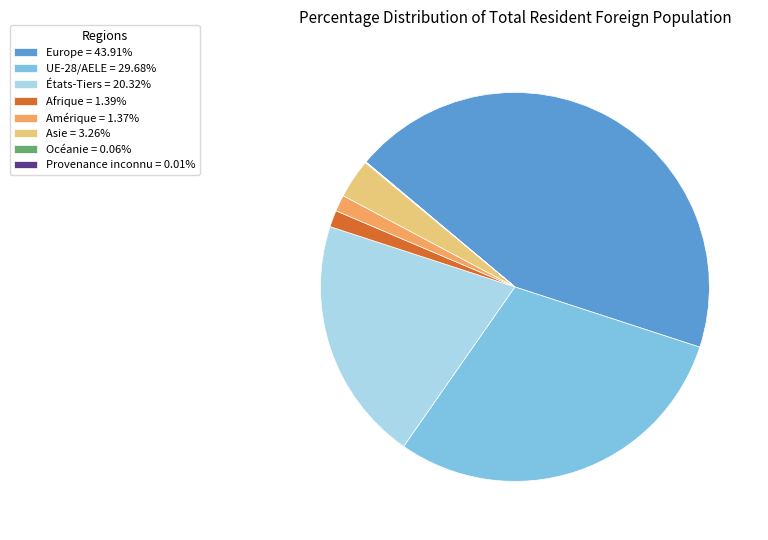

Approximately how many times larger is the value at États-Tiers = 20.32% compared to UE-28/AELE = 29.68%?

0.7